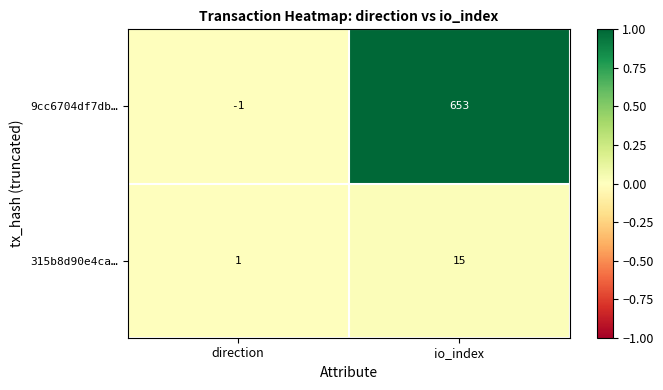

True or false: 9cc6704df7db… has a value of -1 at direction.

True